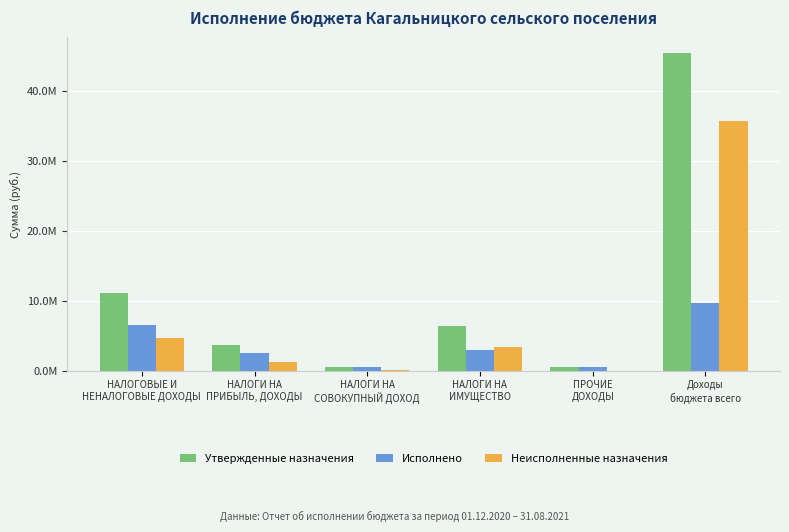

Are the bars horizontal?

No